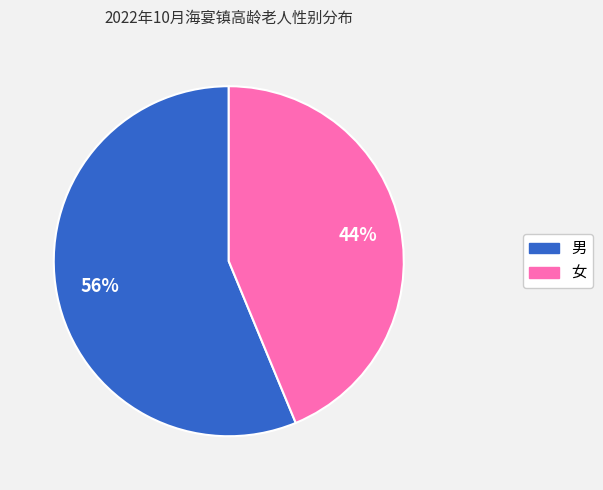

What is the ratio of the value at 男 to the value at 女?

1.3